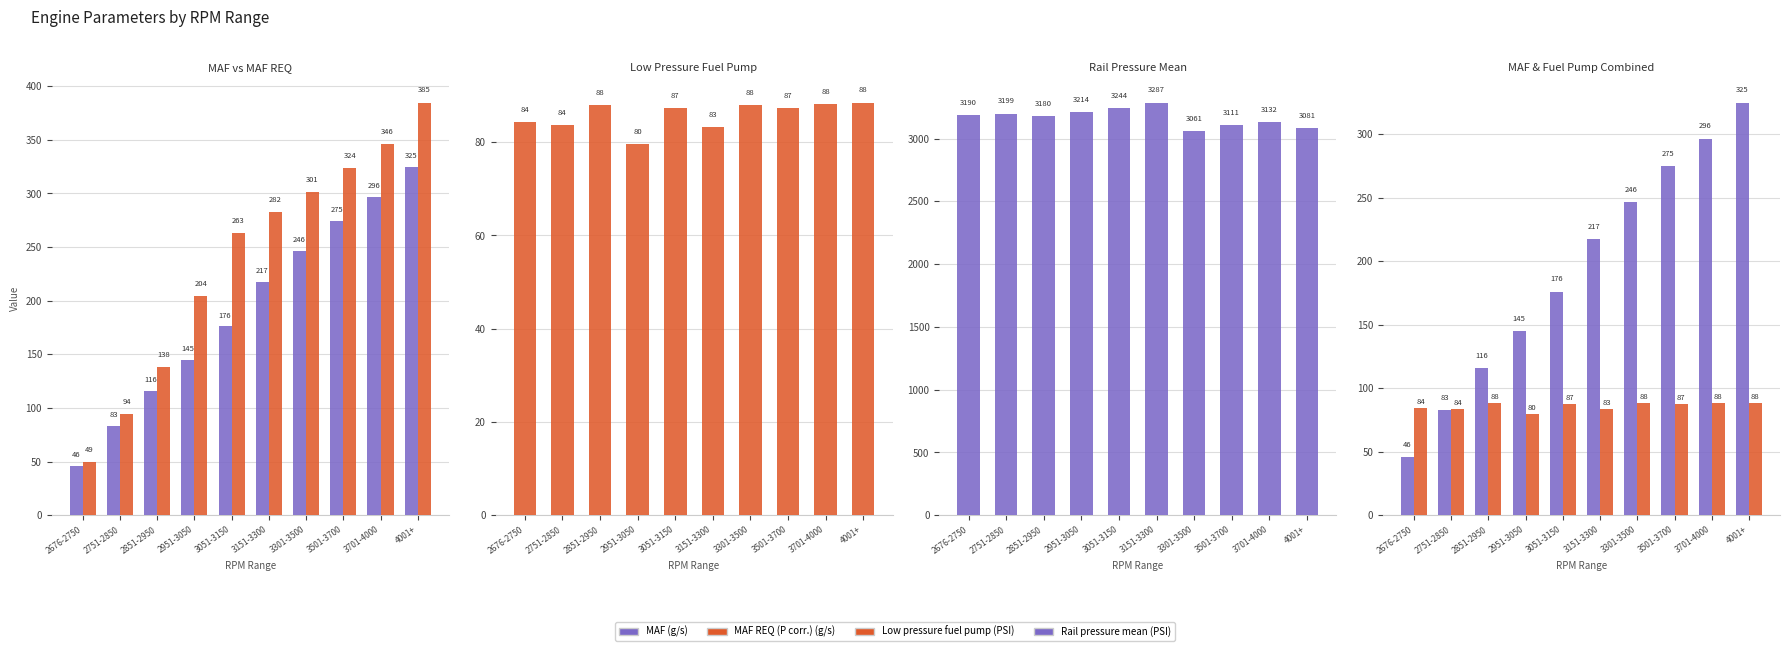

The MAF REQ (P corr.) (g/s) series shows 263.3 at 3051-3150. True or false?

True